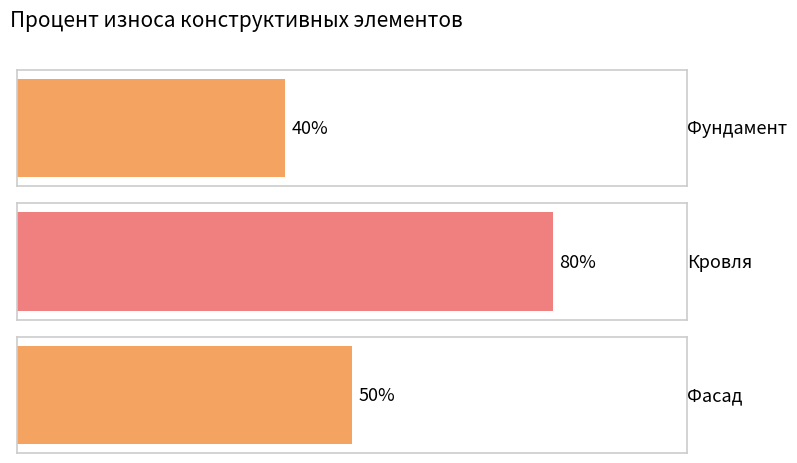

What is the value of the 3rd bar from the left?

50